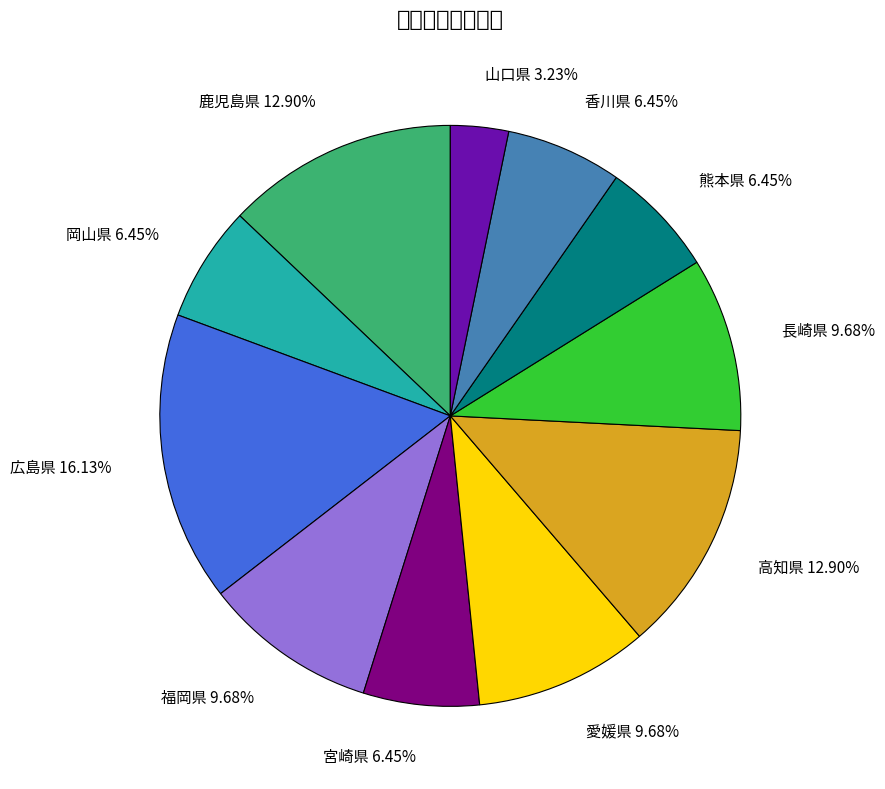

Does 香川県 represent more than half of the total?

No